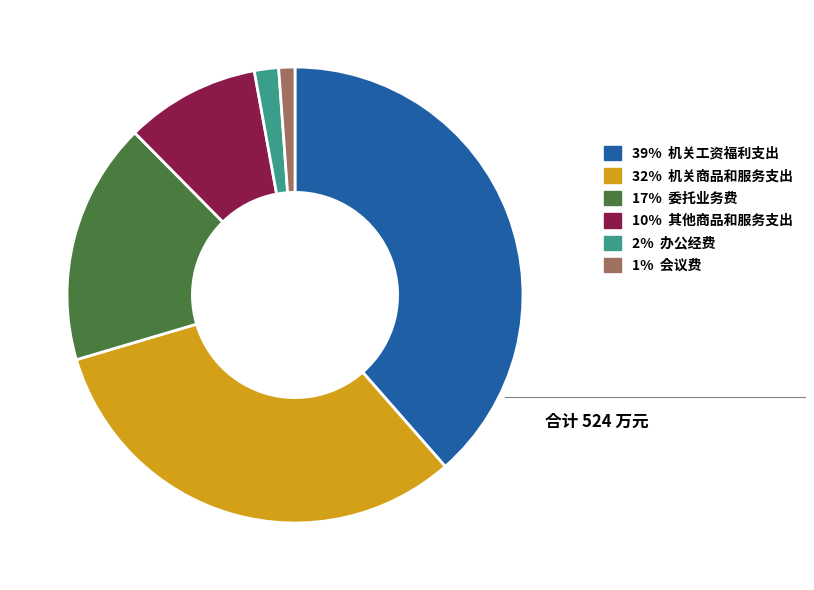

Does any single category account for the majority?

No